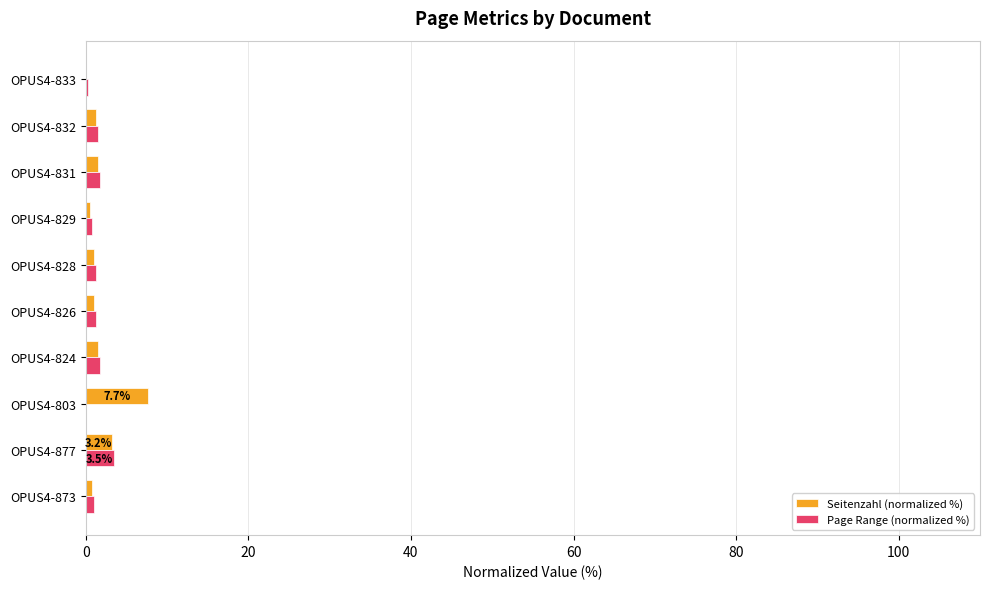

Which category has the highest value across all series?

OPUS4-803